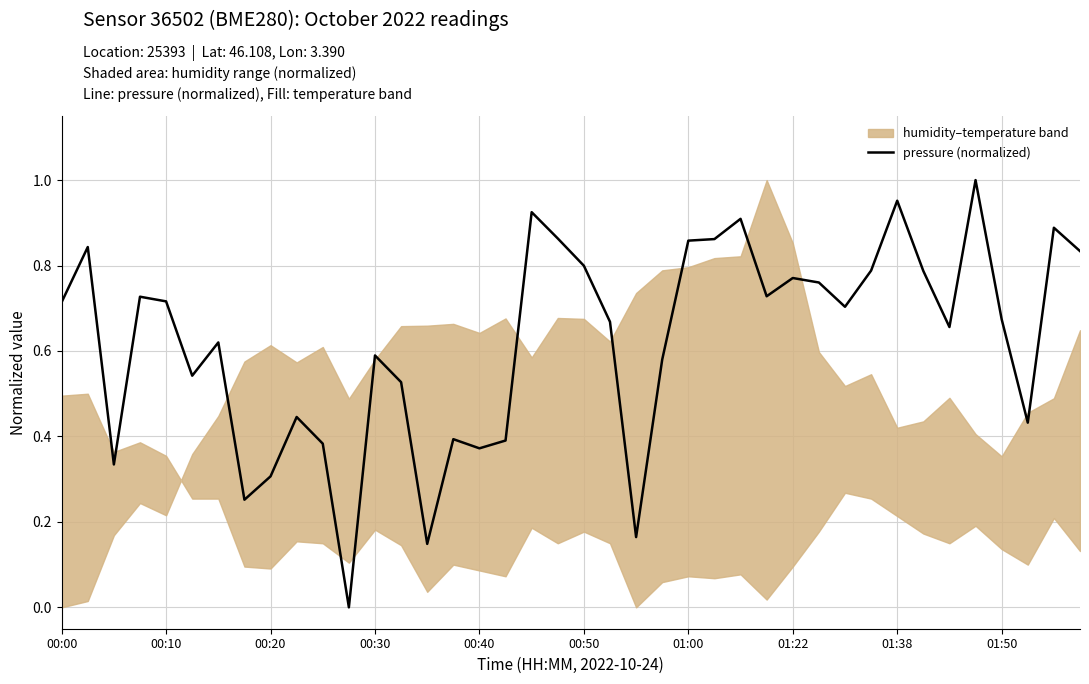

Count the number of values greater than 0.

39